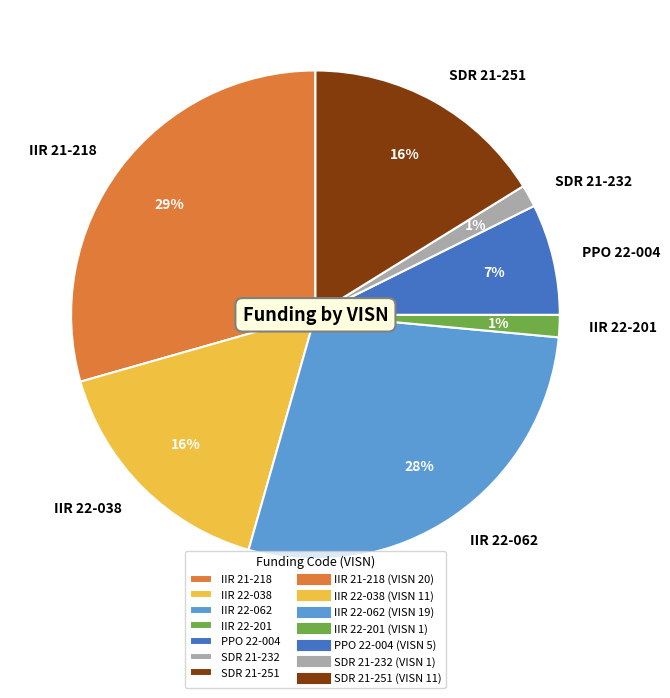

Between PPO 22-004 and SDR 21-232, which is larger?

PPO 22-004